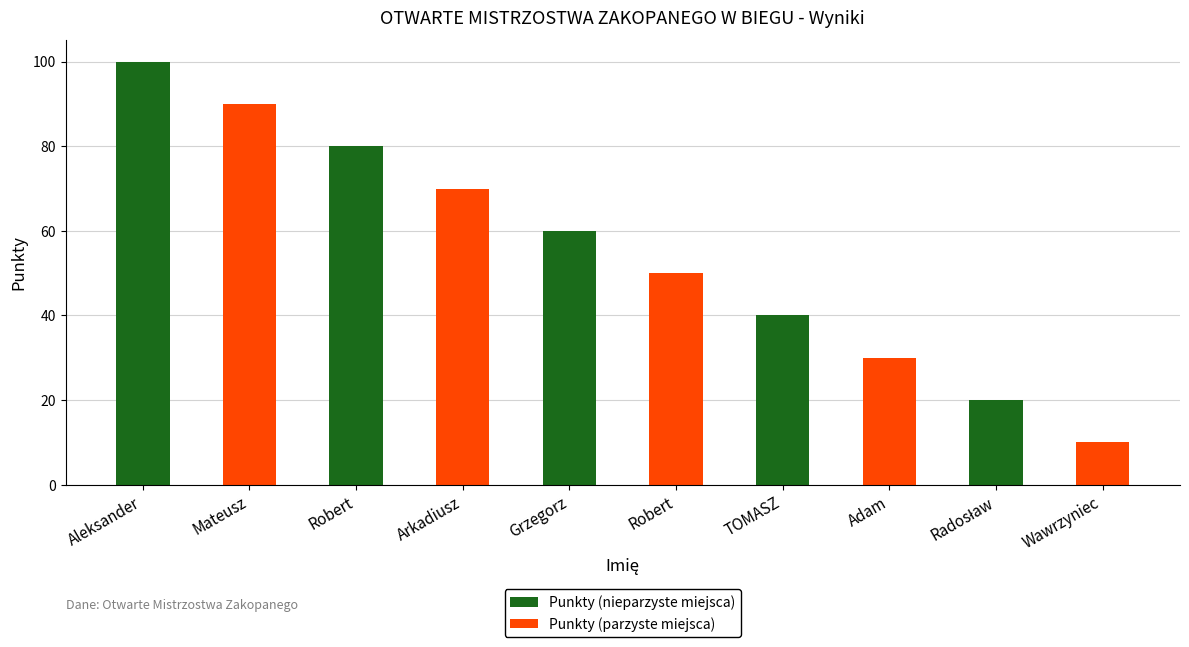

Where is Punkty (parzyste miejsca) nearest to the value 45?

Robert